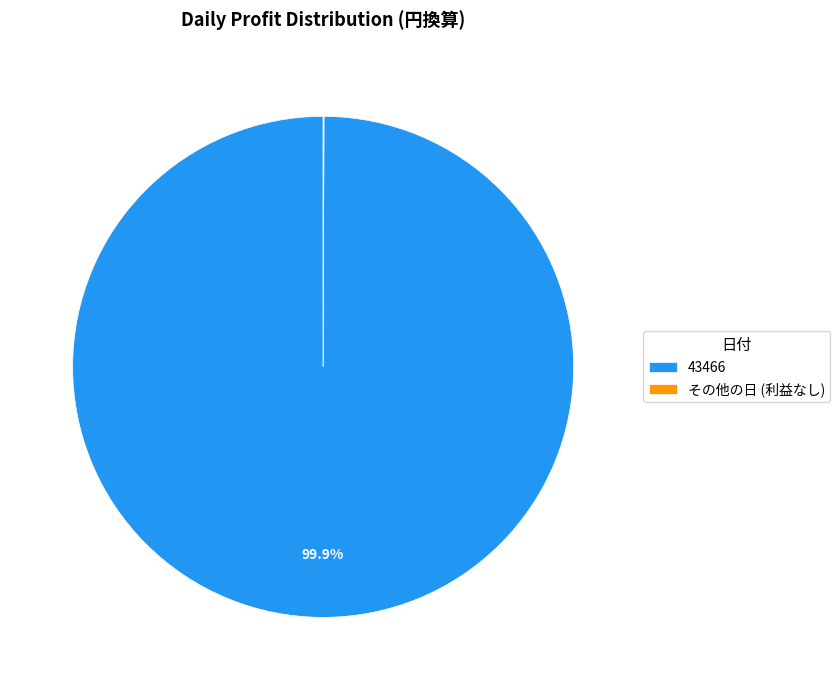

What is the largest slice in the pie chart?

43466